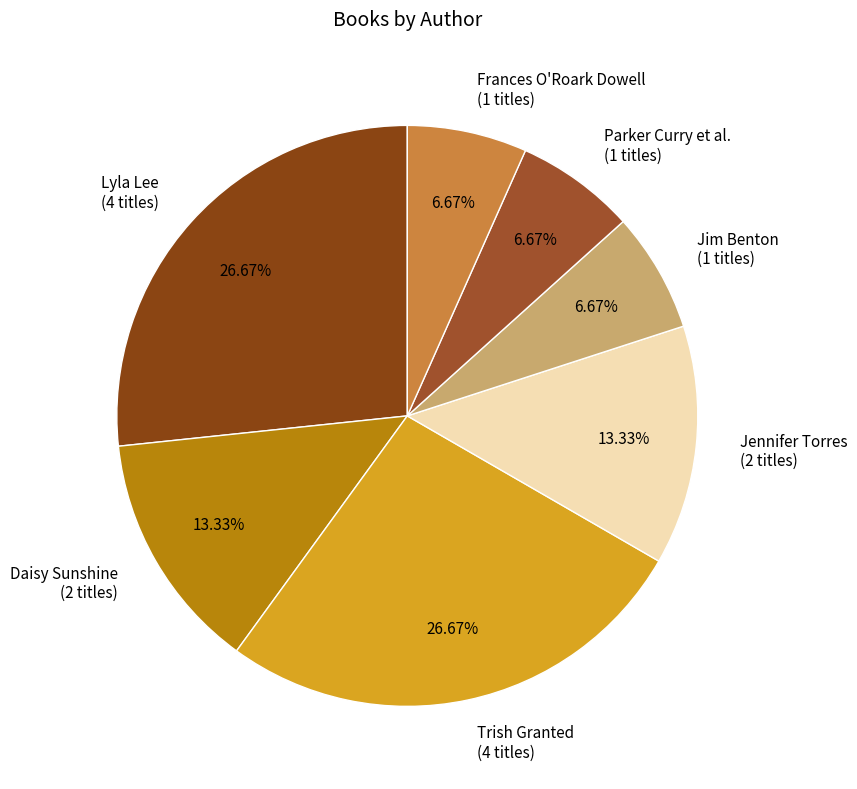

Does any single category account for the majority?

No